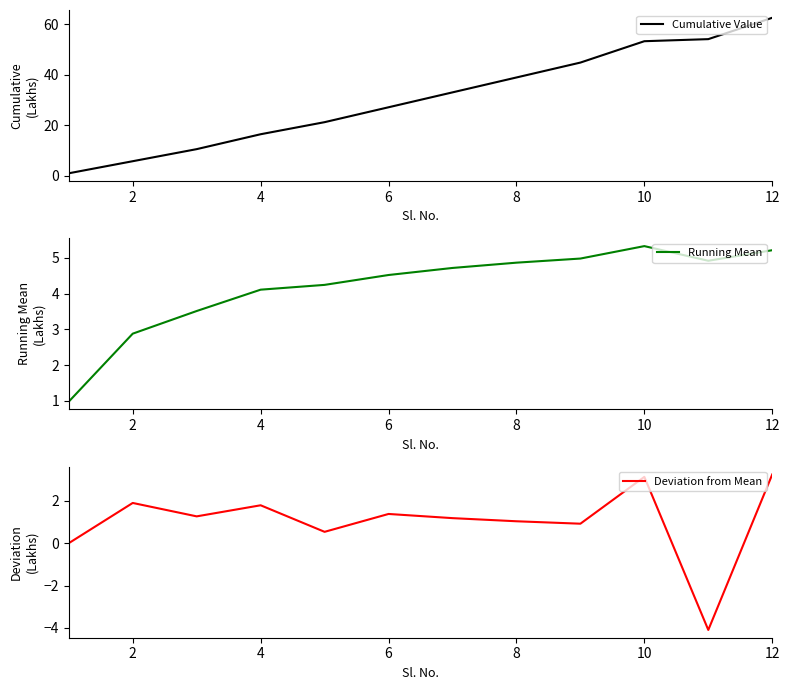

What is the maximum value for Cumulative Value?

62.6